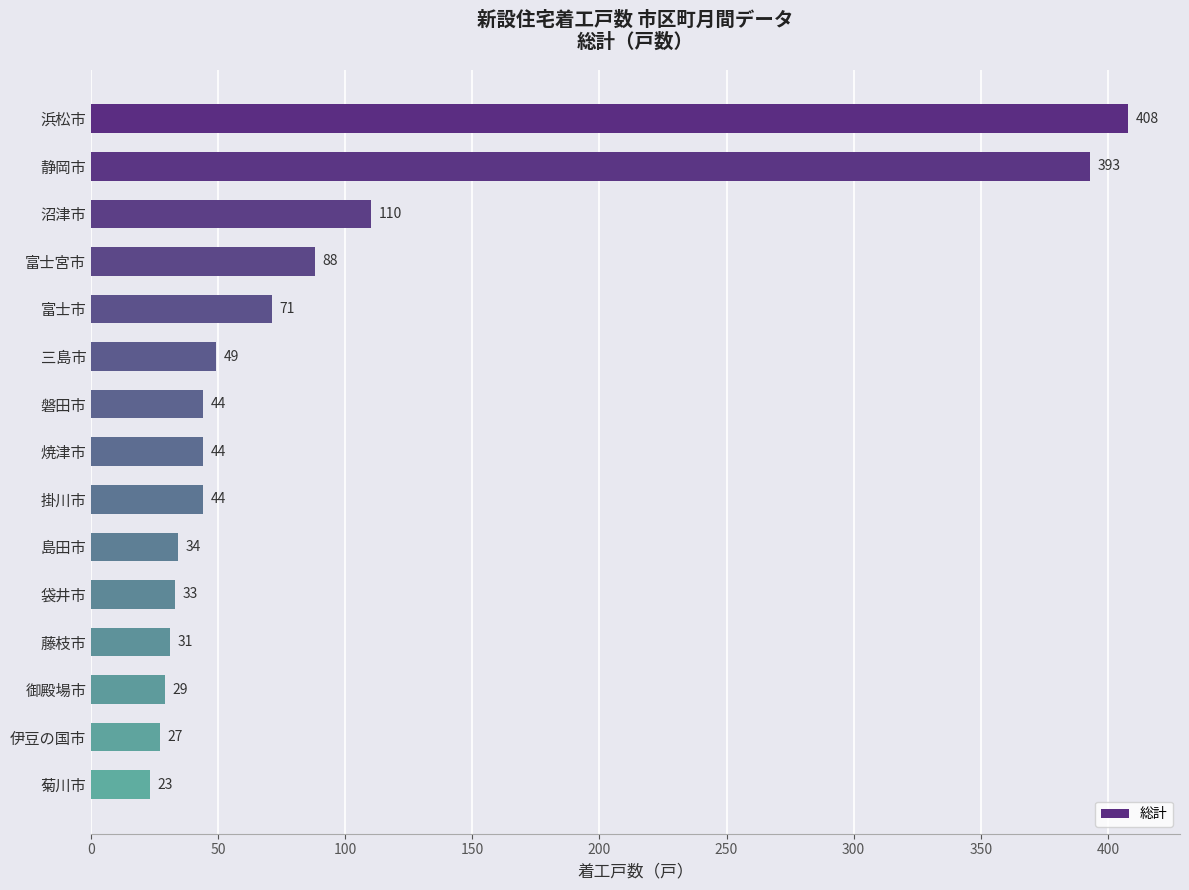

The value at 磐田市 is 44. True or false?

True